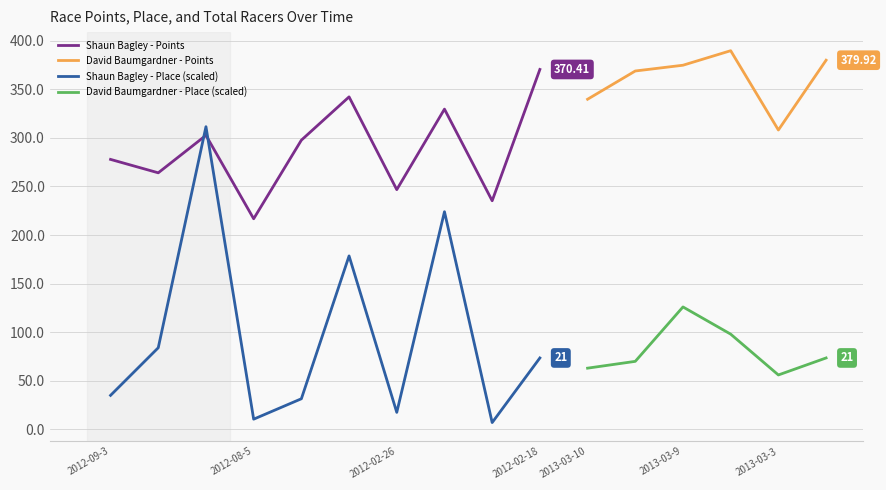

True or false: David Baumgardner - Place (scaled) and David Baumgardner - Points cross at least once.

False